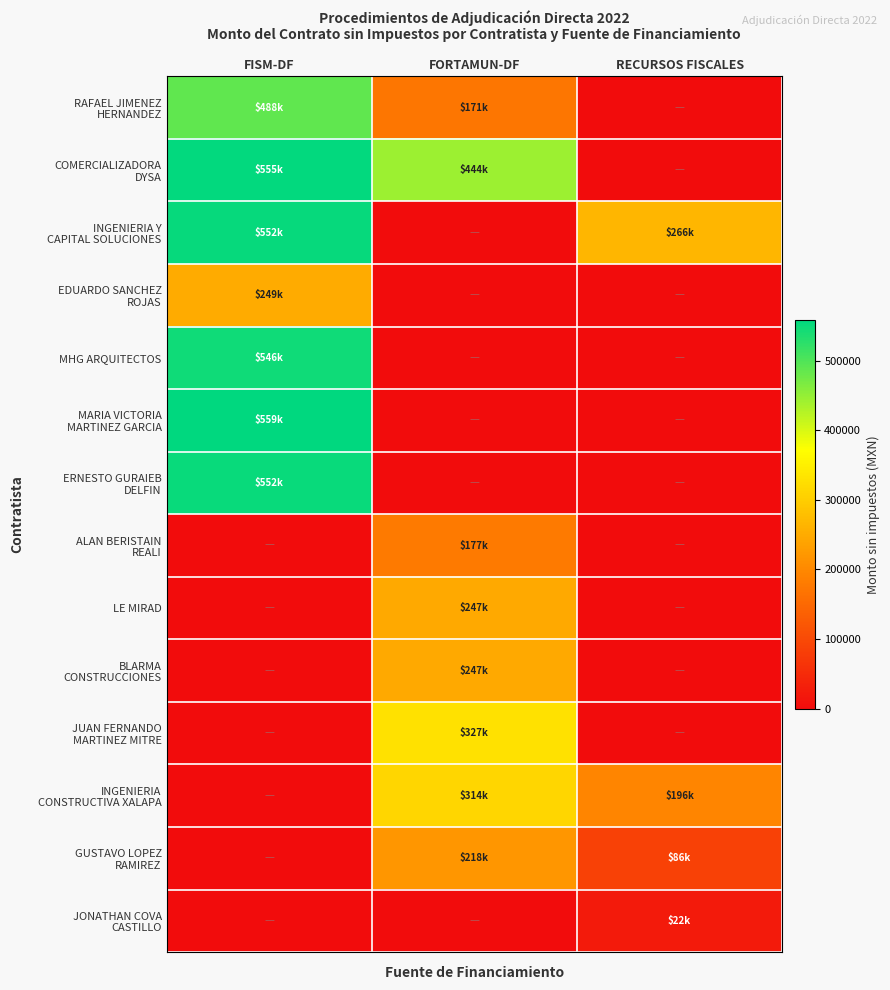

Which series changed the most between FISM-DF and RECURSOS FISCALES?

MARIA VICTORIA MARTINEZ GARCIA